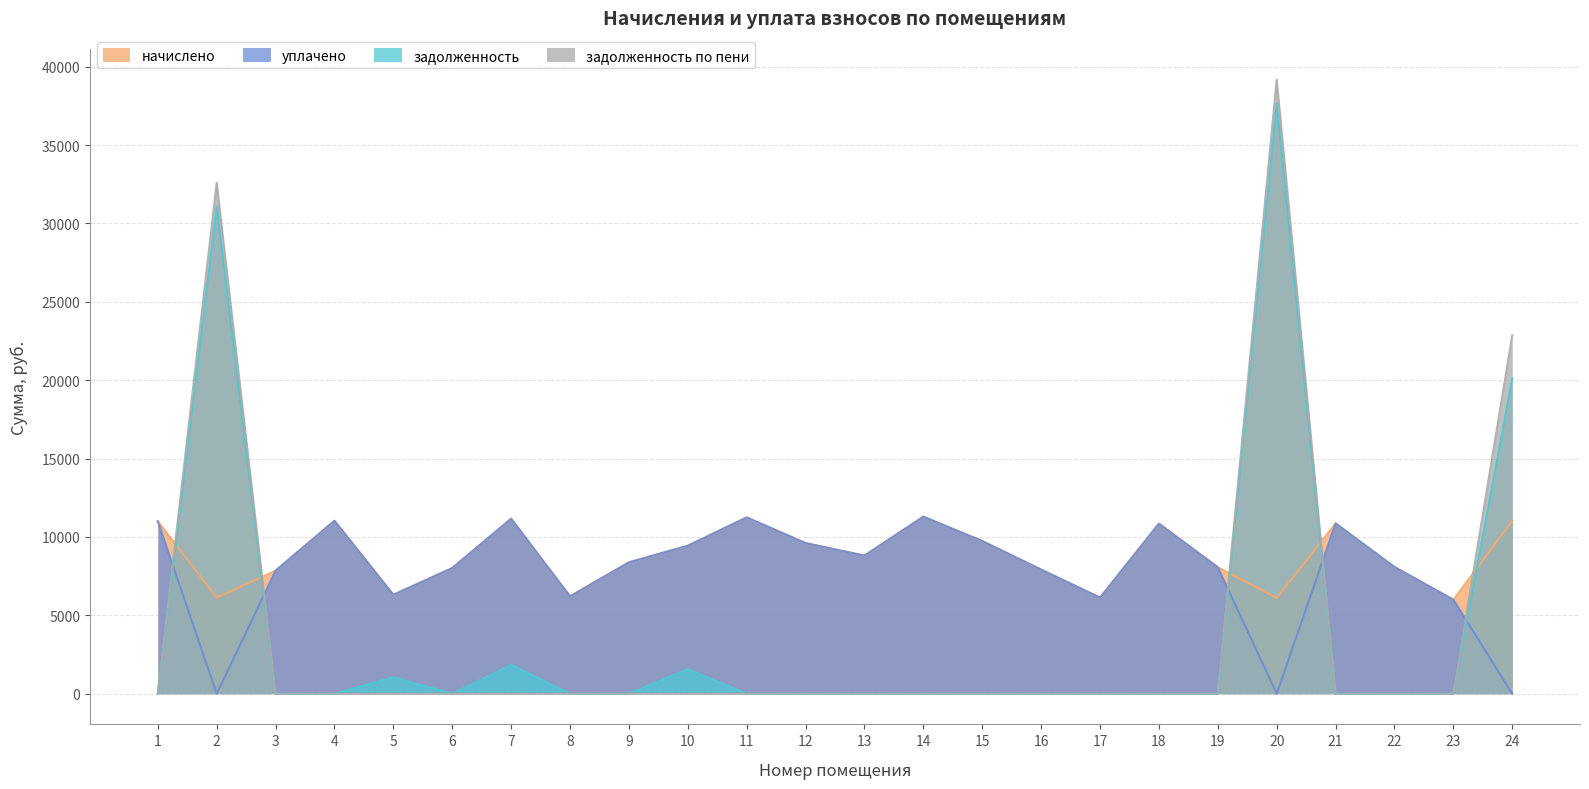

After their last crossing, which series has the higher values: задолженность or начислено?

задолженность